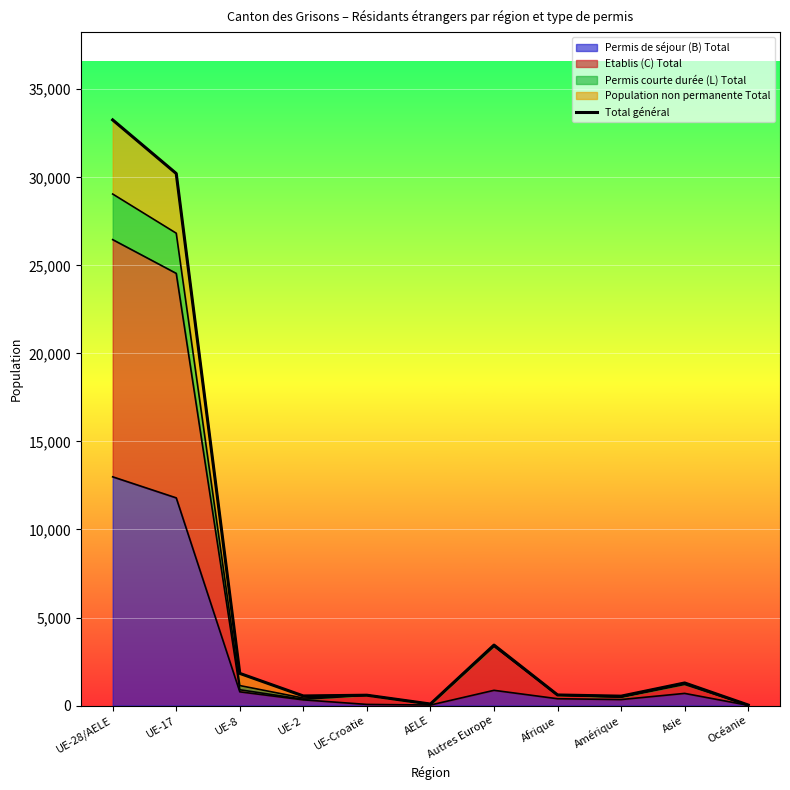

How many values are below 601?

5